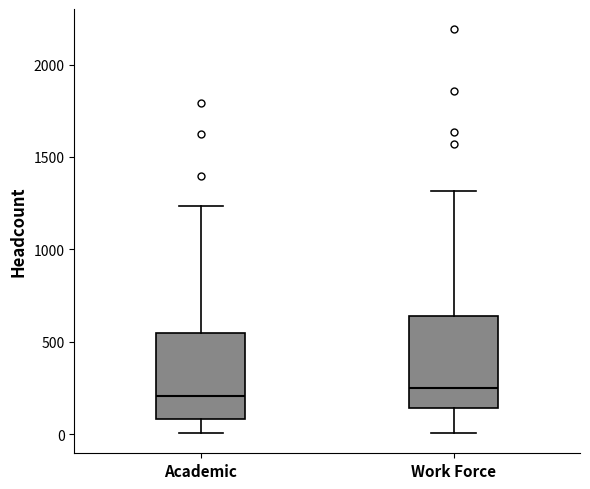

Reading left to right, transcribe this box plot: for each box, give where its median line is, the range the box spans, and where its two whiskers end, as read against the y-axis. The values are not printed on the chart, so give them approximately, as read against the axis.

Academic: median 200, box 100 to 550, whiskers 0 to 1250
Work Force: median 250, box 150 to 650, whiskers 0 to 1300